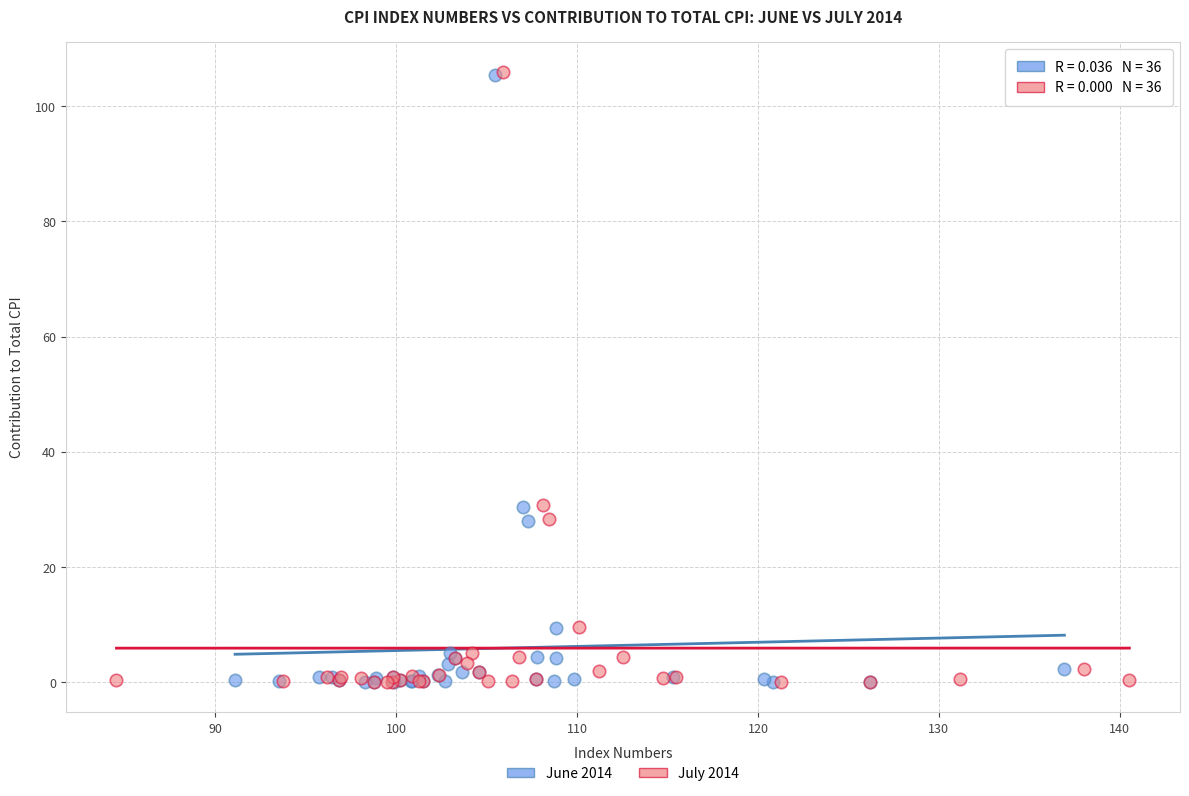

Which series has the widest spread of Y values?

July 2014